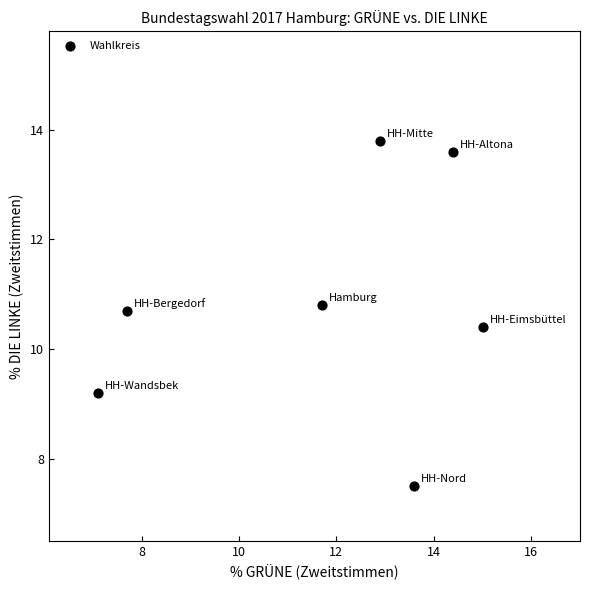

What is the average Y value?

10.9